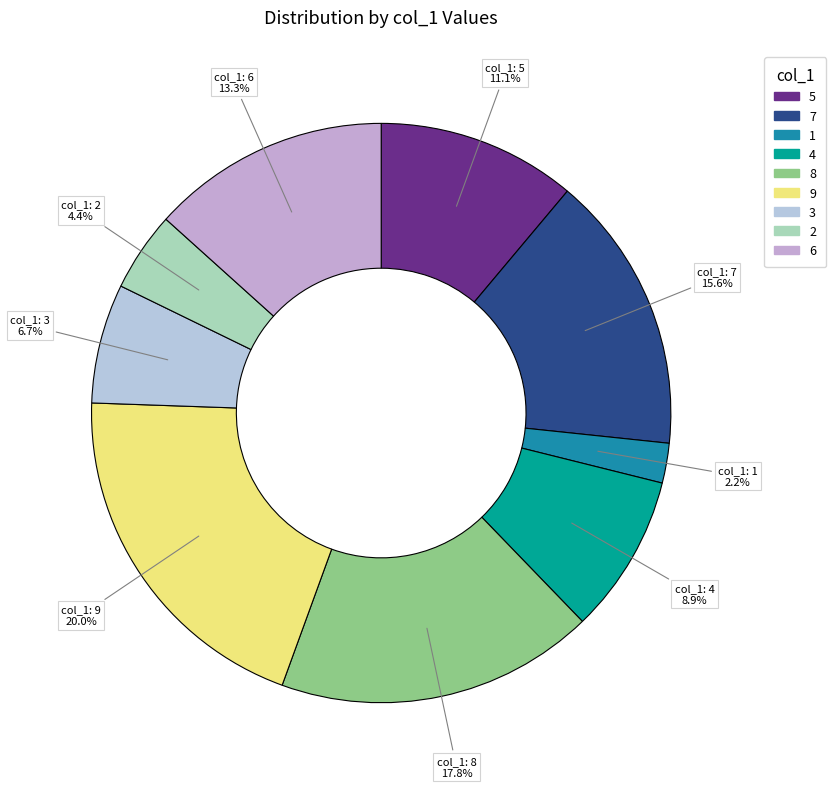

Rank the categories by value from lowest to highest.

1, 2, 3, 4, 5, 6, 7, 8, 9